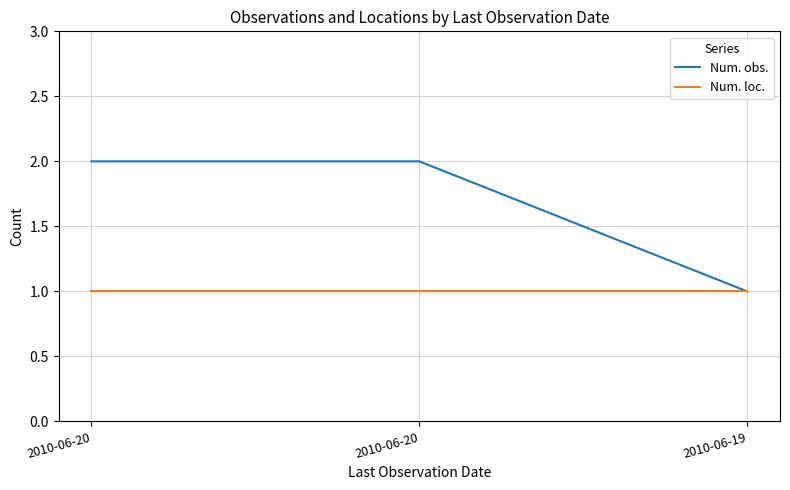

Rank the series at 2010-06-19 from highest to lowest value.

Num. obs., Num. loc.